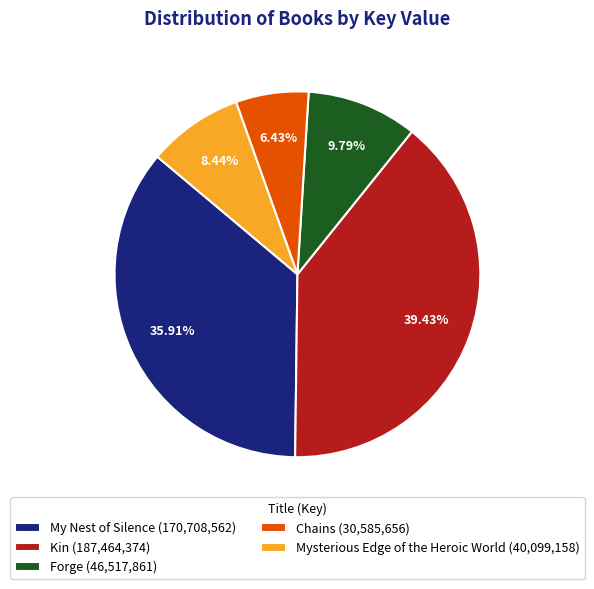

Rank the categories by value from lowest to highest.

Chains, Mysterious Edge of the Heroic World, Forge, My Nest of Silence, Kin